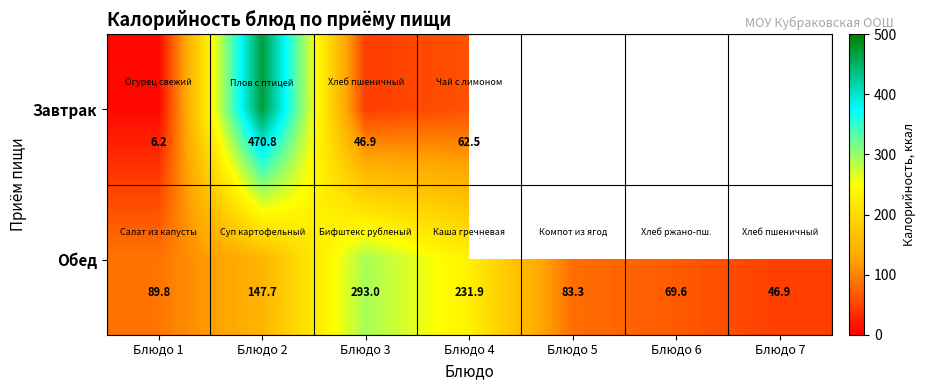

At which category is the sum across all series the highest?

Блюдо 2